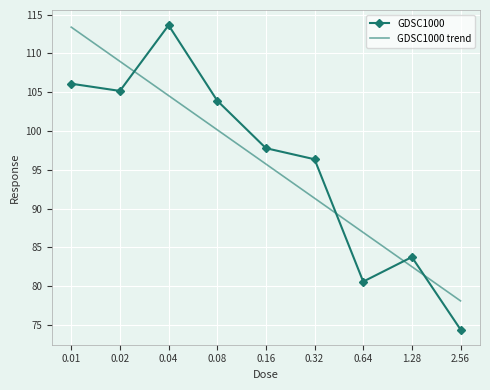

What is the difference between the highest and lowest values at 0.64?

6.3